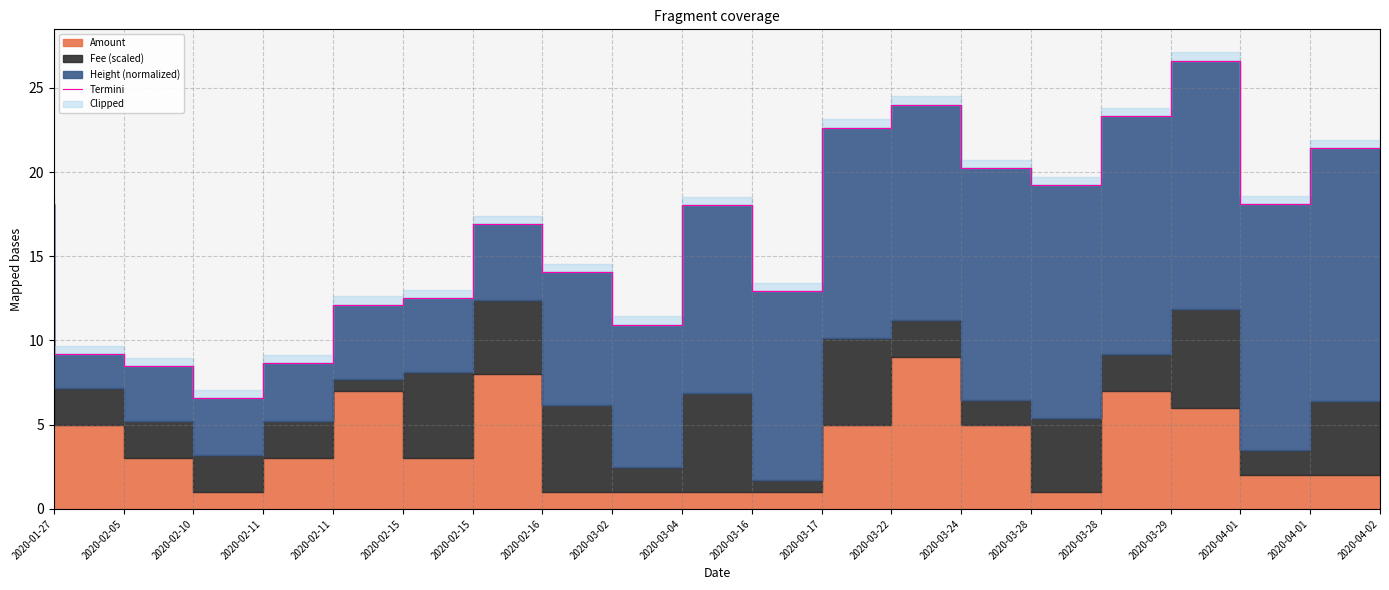

Where does the data first go above 18?

2020-01-27